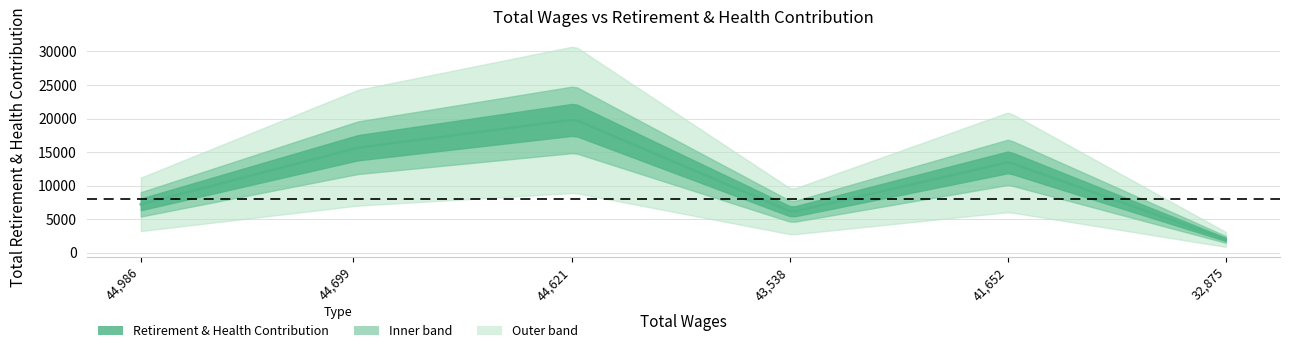

Approximately how many times larger is the value at 43538.0 compared to 44699.0?

0.4